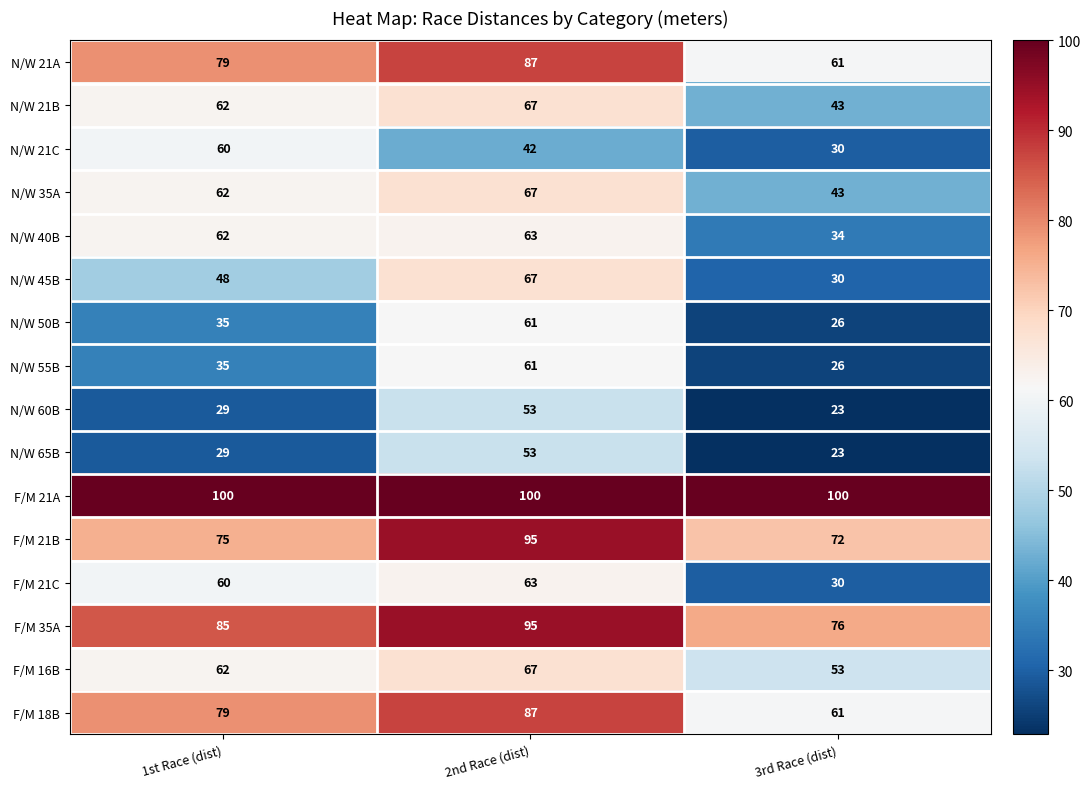

How many categories are shown in the chart?

3